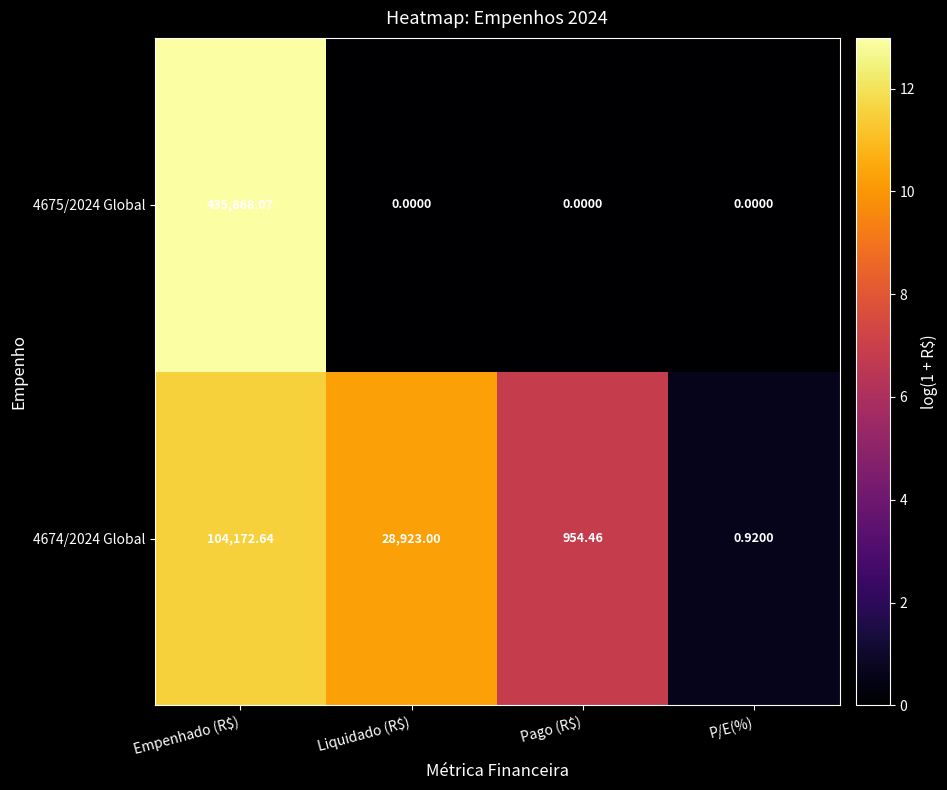

How many data points in 4675/2024 Global are above 0?

1